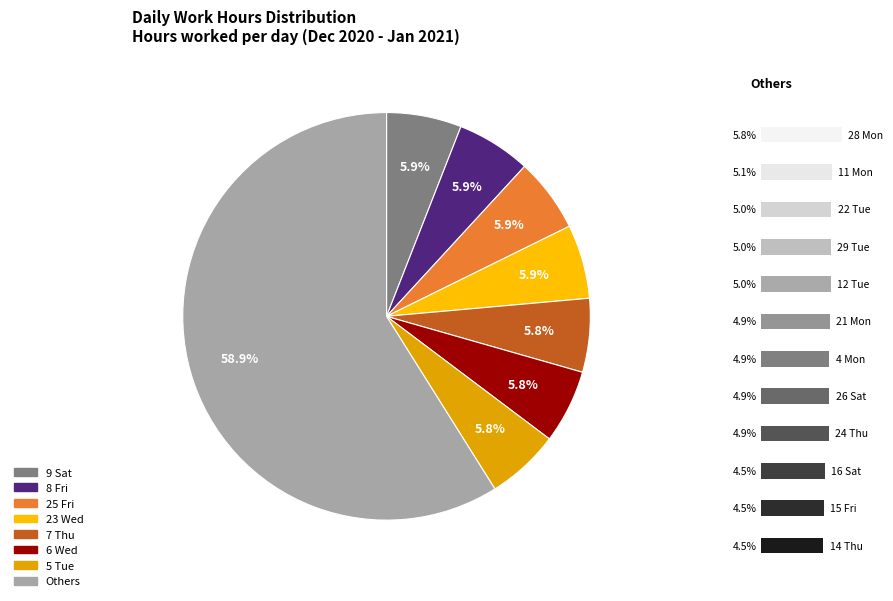

Combined, do 12 Tue and 15 Fri account for over 50%?

No